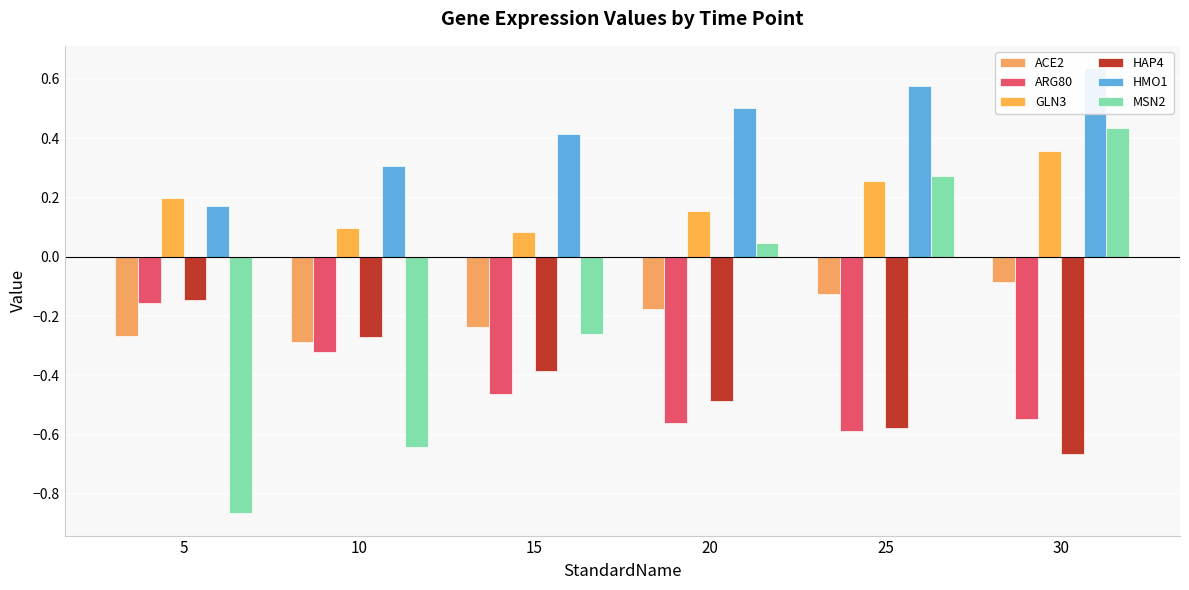

Count the number of categories in the chart.

6